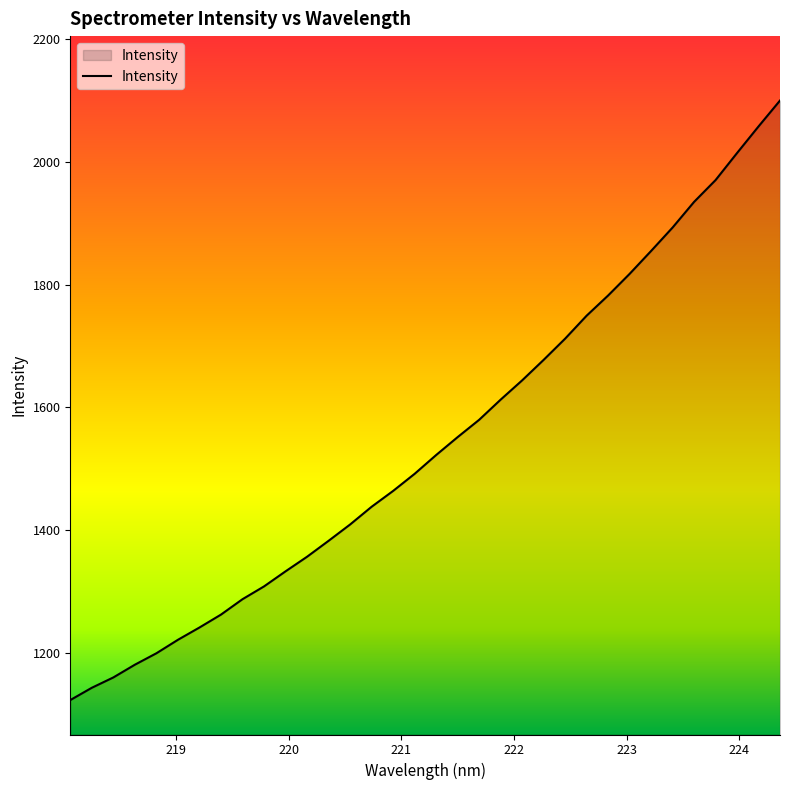

How many lines are shown in the chart?

1